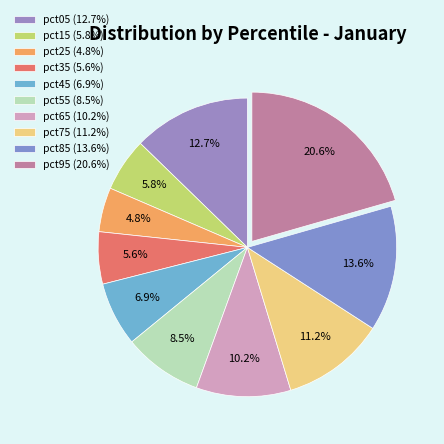

True or false: pct25 accounts for 5% of the total.

True